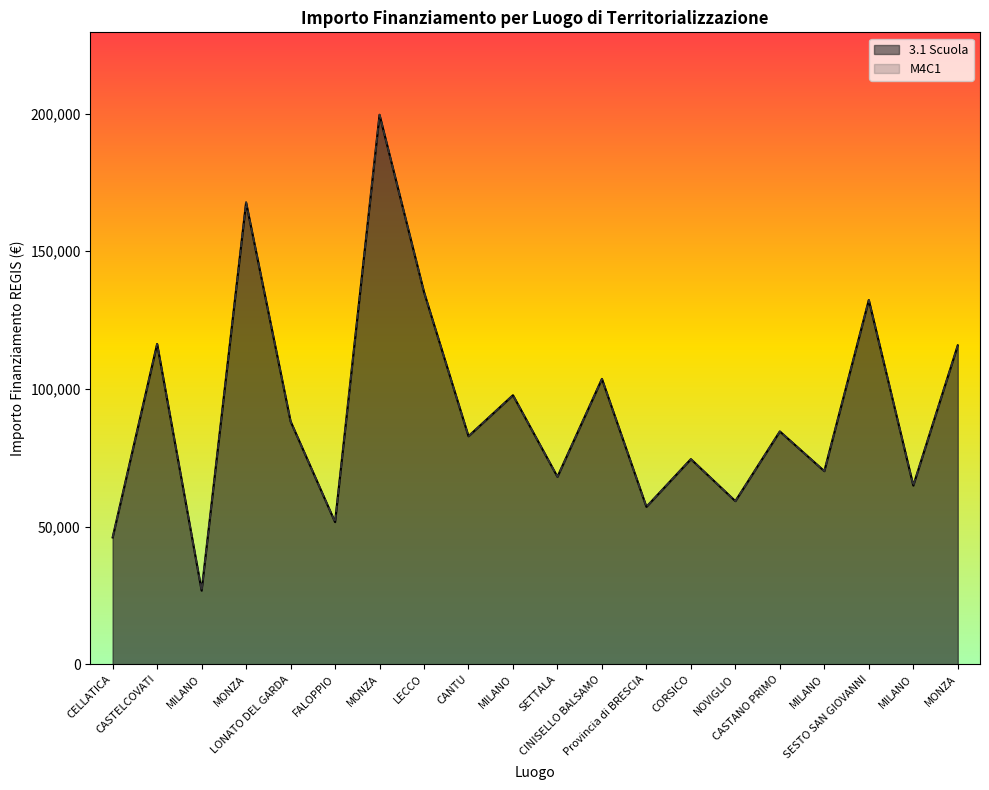

At how many categories does at least one series exceed 42668?

19